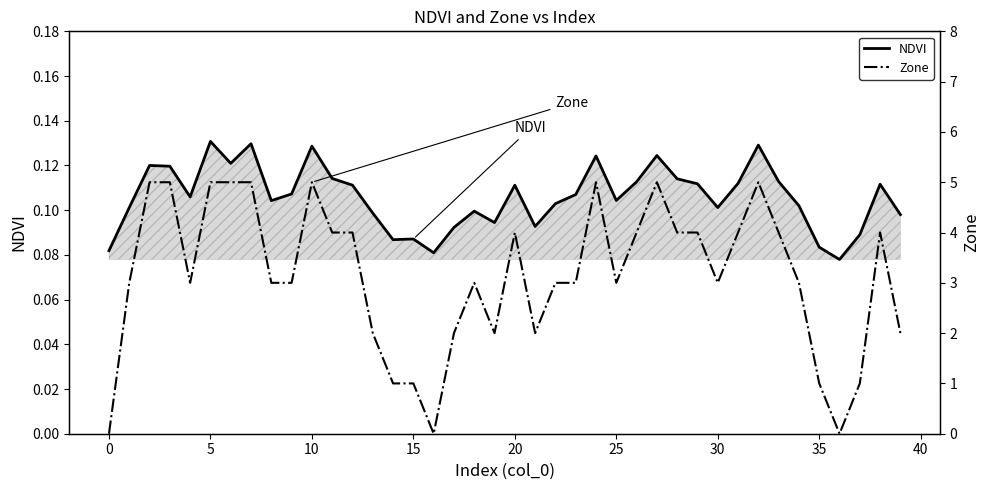

What is the highest value of the Zone series?

5.0